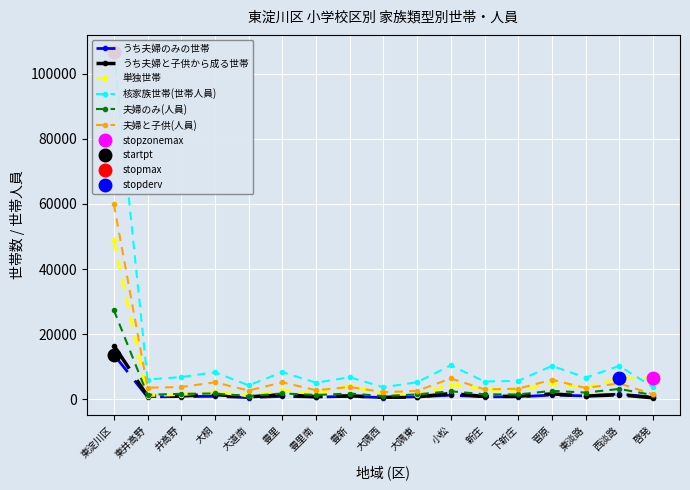

How many interior local peaks does the 核家族世帯(世帯人員) series have?

6